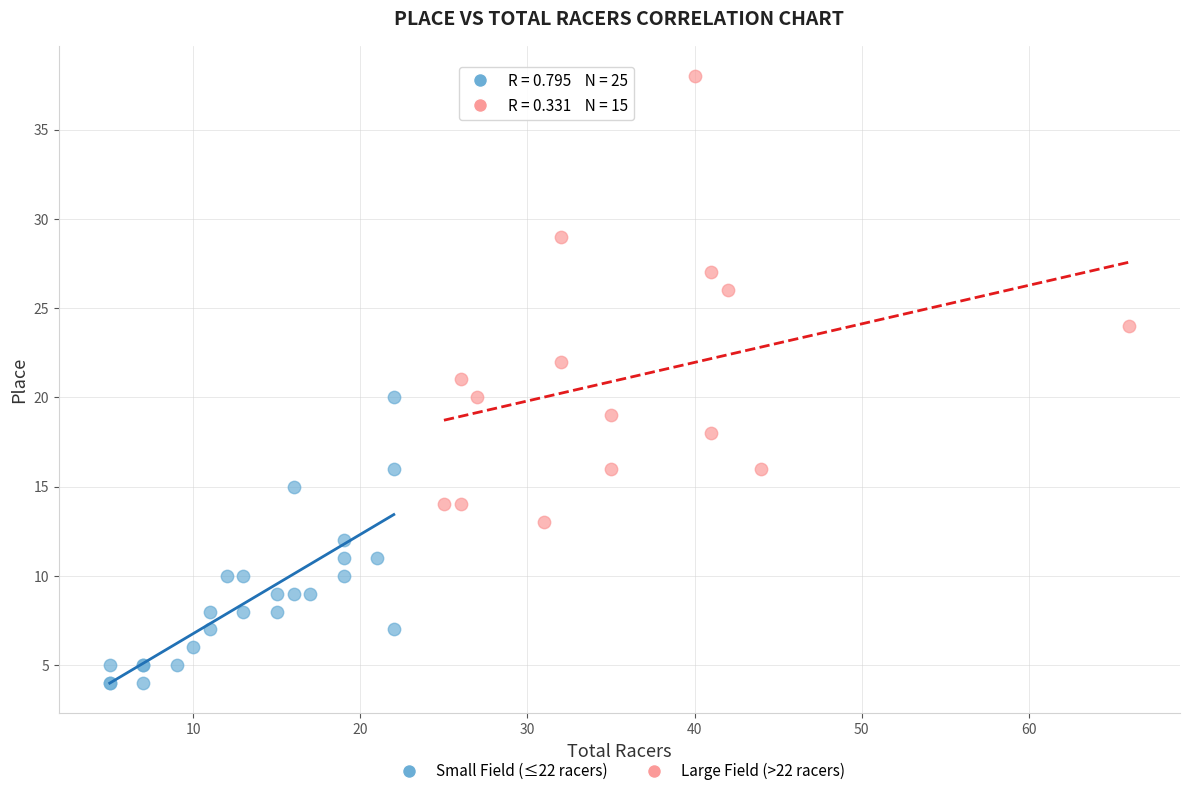

Which series contains the lowest Y value?

Small Field (≤22 racers)